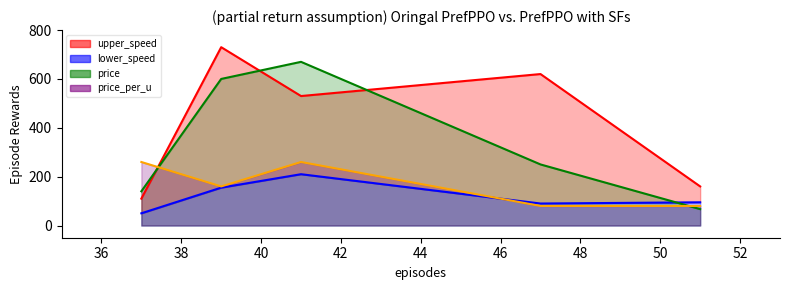

Does the chart display data point markers on the line(s)?

No